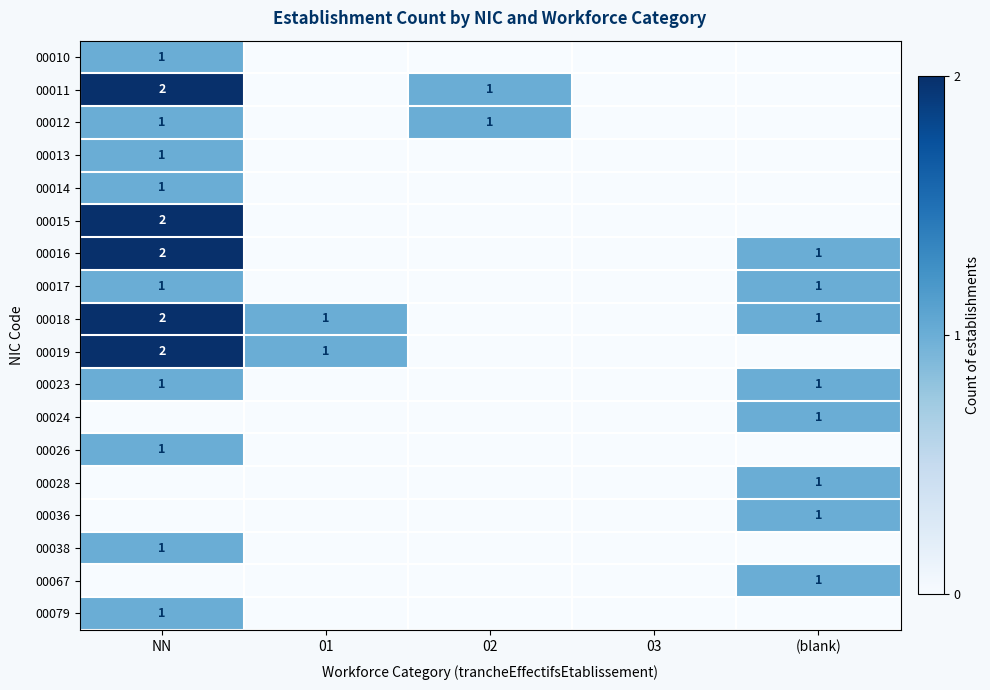

The 00012 series shows 1 at 02. True or false?

True